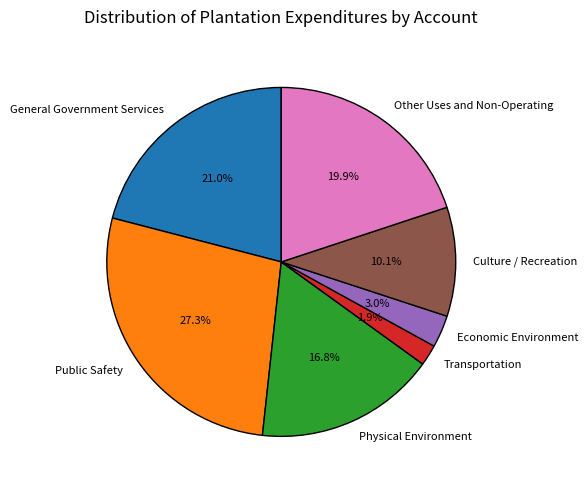

Which has a higher value, General Government Services or Transportation?

General Government Services